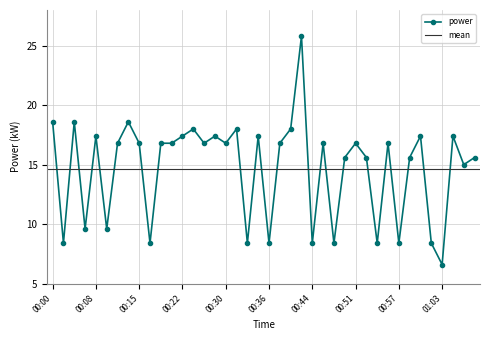

How many points are lower than both their immediate neighbors (excluding endpoints)?

14